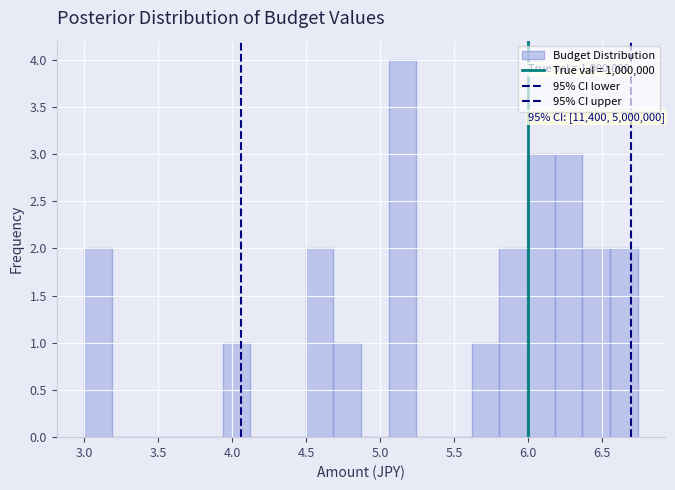

Read against the x-axis, roughly where is the centre of the tallest bar?

5.15